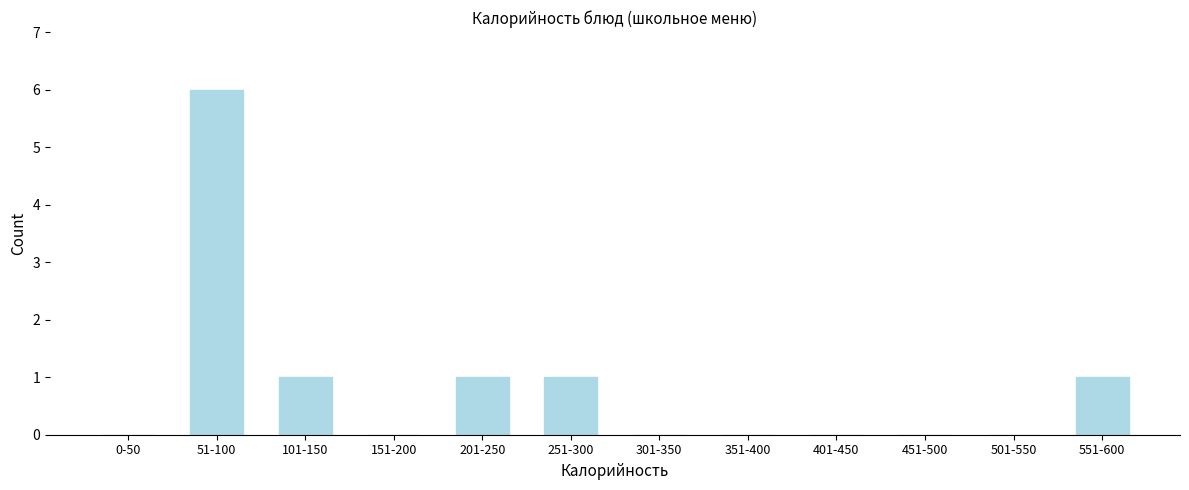

Reading left to right, list all the values displayed in this chart.

0-50=0	51-100=6	101-150=1	151-200=0	201-250=1	251-300=1	301-350=0	351-400=0	401-450=0	451-500=0	501-550=0	551-600=1